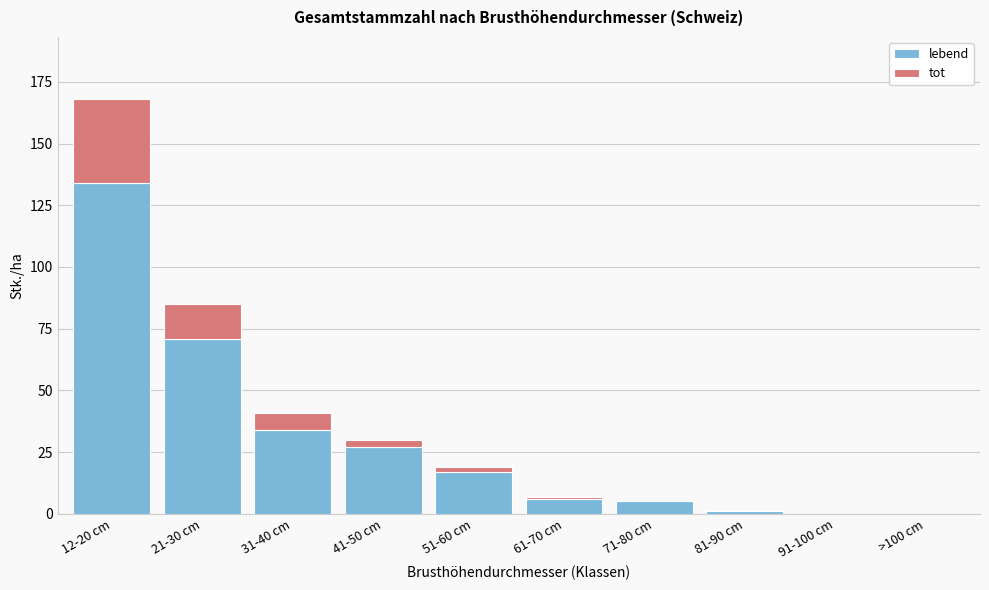

Reading left to right, transcribe the values for lebend.

12-20 cm=134	21-30 cm=71	31-40 cm=34	41-50 cm=27	51-60 cm=17	61-70 cm=6	71-80 cm=5	81-90 cm=1	91-100 cm=0	>100 cm=0